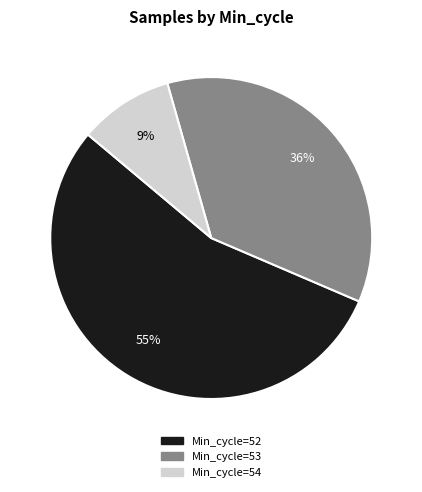

Does any single category account for the majority?

Yes